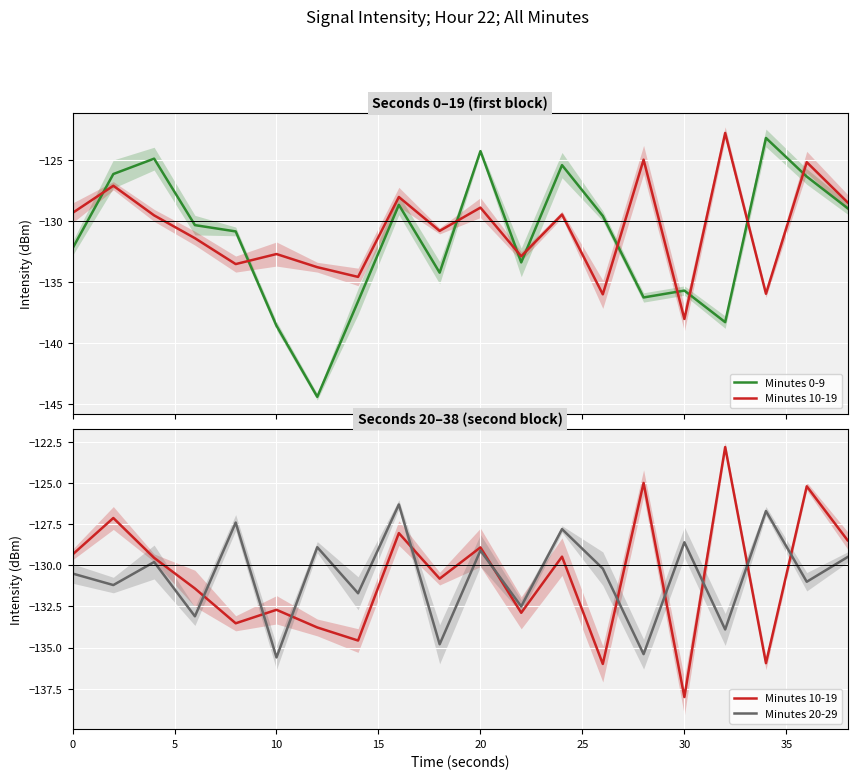

Which series has the widest spread of values?

Minutes 0-9